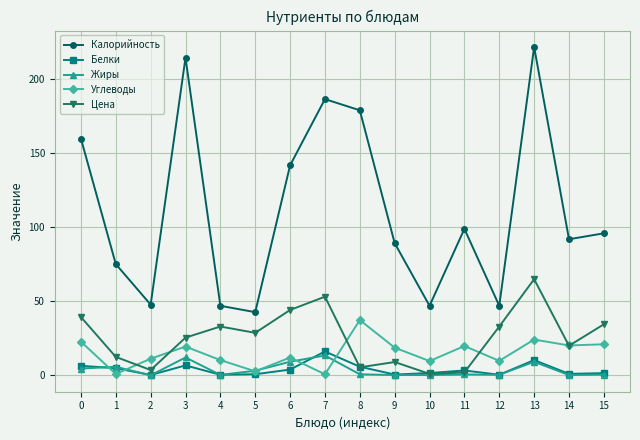

Between 6 and 9, which series saw the biggest shift?

Калорийность